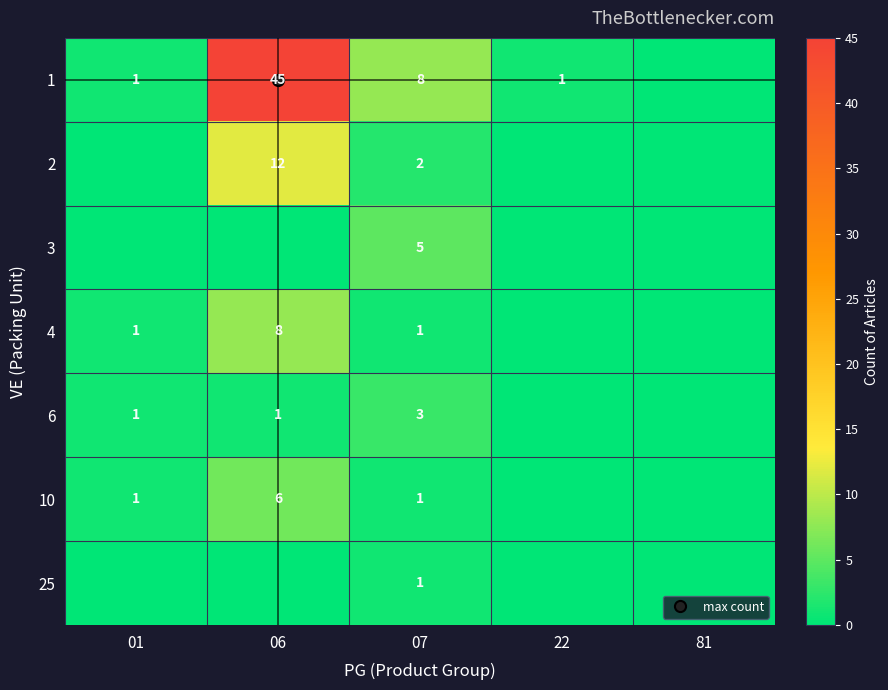

How many series are shown in this chart?

7